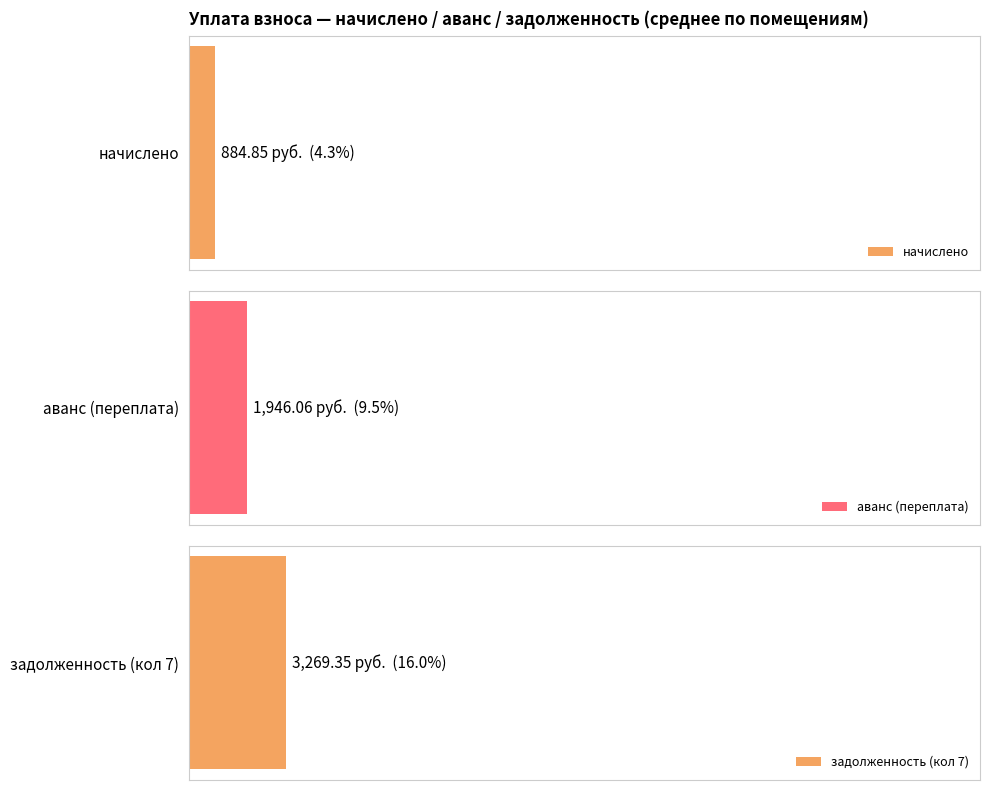

List the series in order of their peak value, lowest first.

начислено, аванс (переплата), задолженность (кол 7)